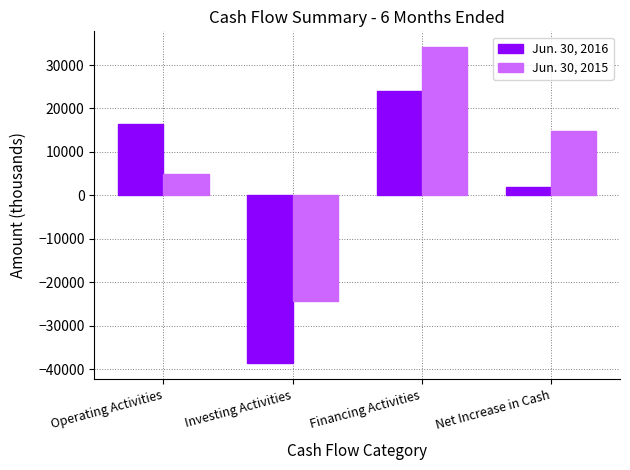

At which category does the chart reach its peak across all series?

Financing Activities